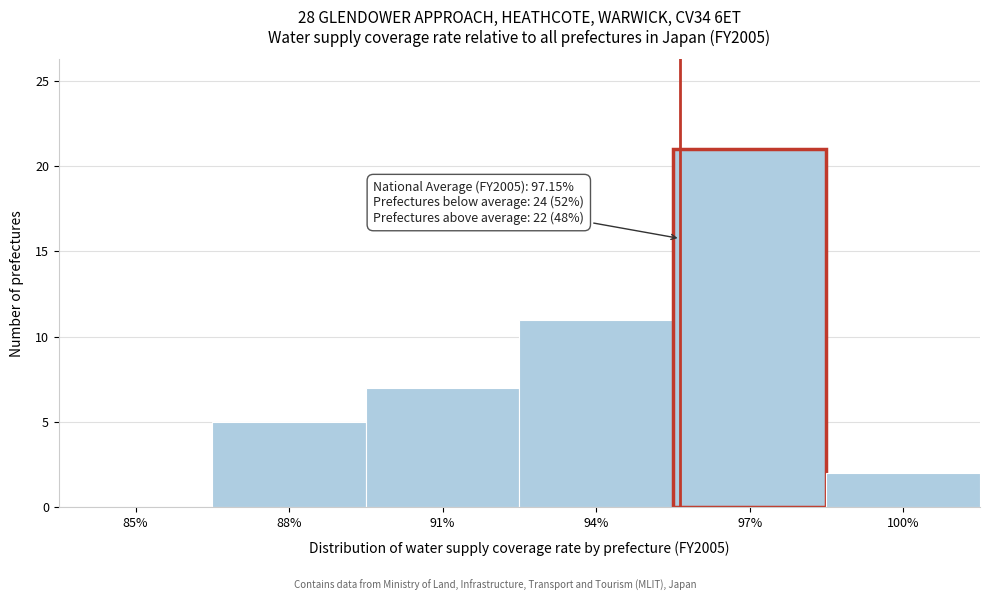

Reading right to left, transcribe all the data shown in this chart.

100%=2	97%=21	94%=11	91%=7	88%=5	85%=0